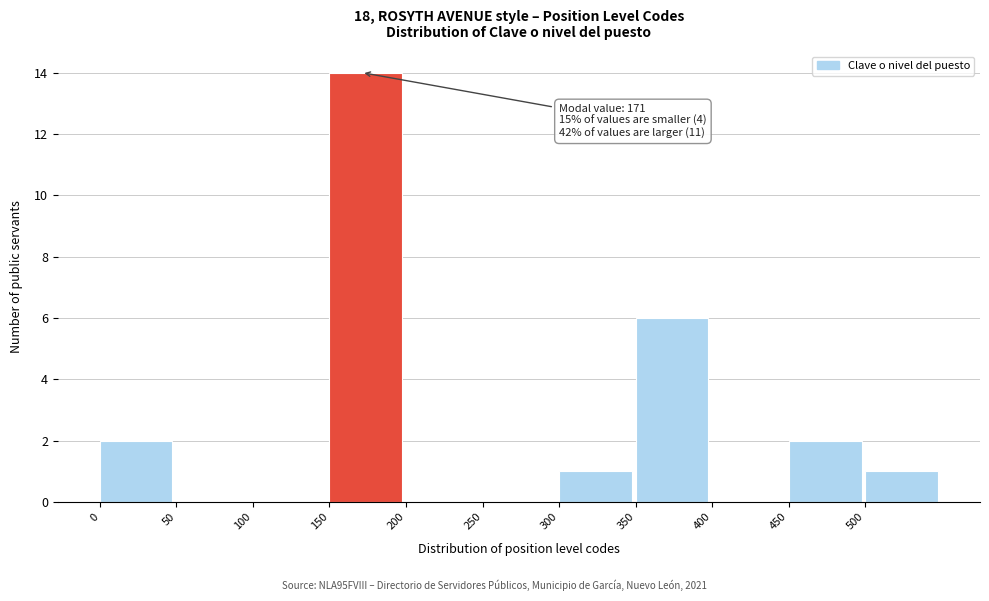

Over which range of the x-axis is the bar tallest?

150 to 200